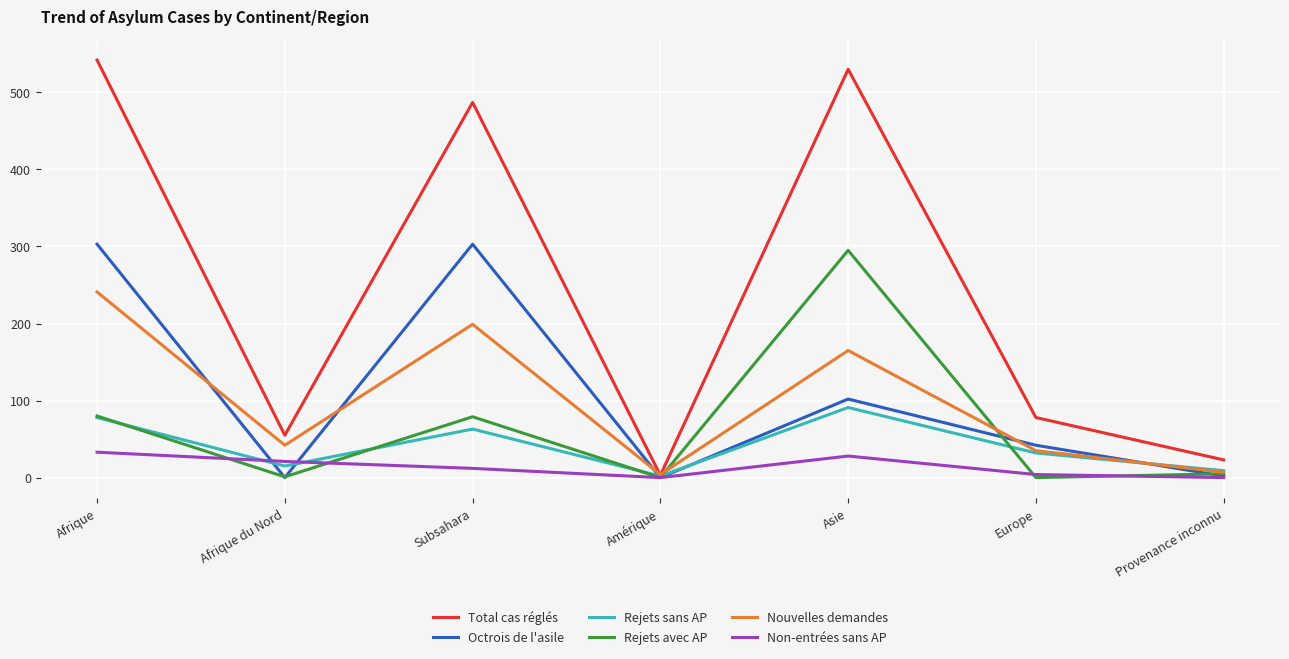

True or false: Octrois de l'asile has more than 2 points higher than both neighbors.

False